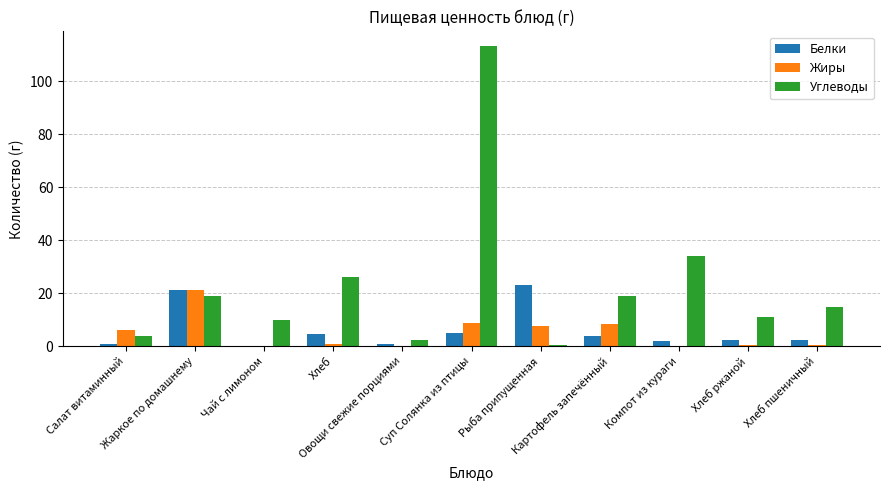

Which series has the largest total across all categories?

Углеводы